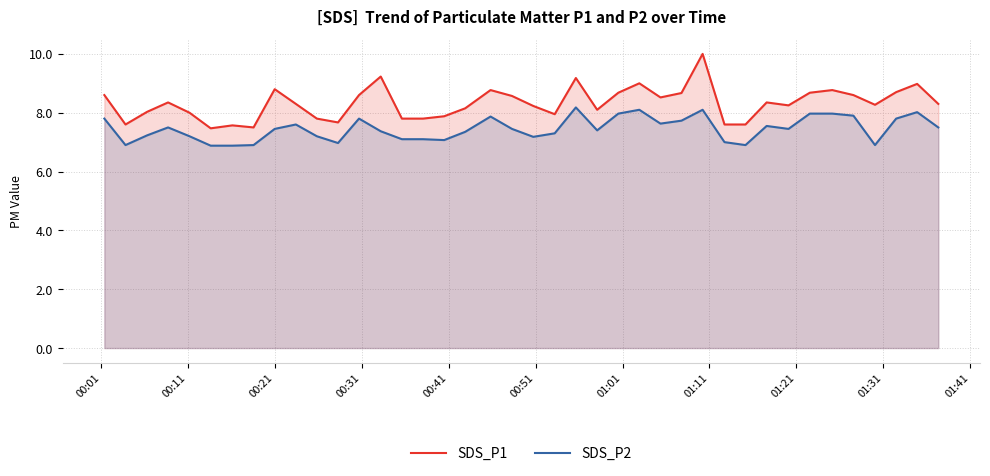

Which series has the largest total across all categories?

SDS_P1